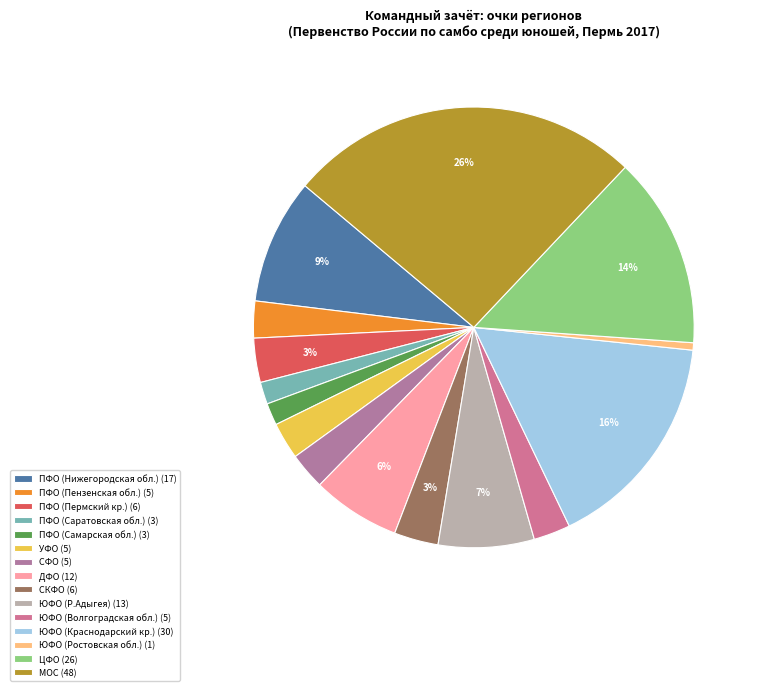

Count the number of slices in the pie.

15